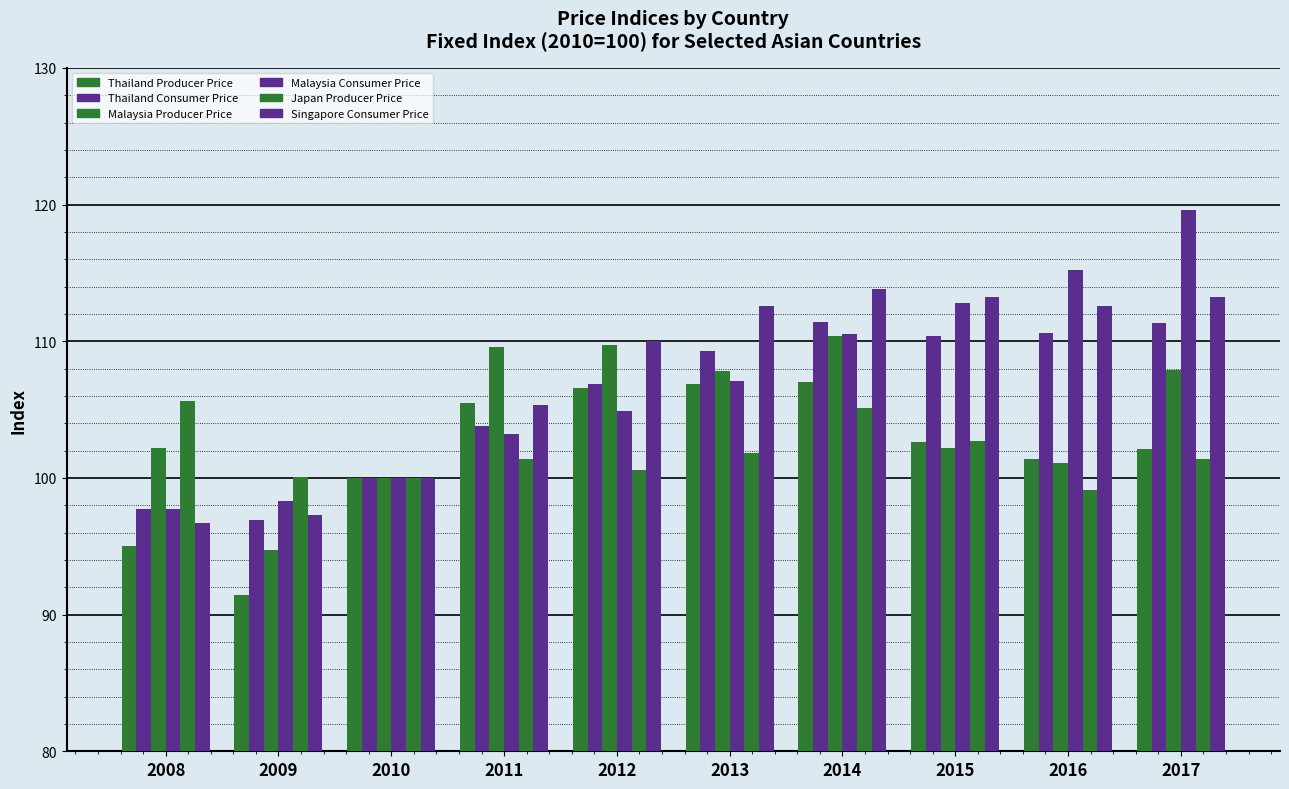

Count the number of categories in the chart.

10